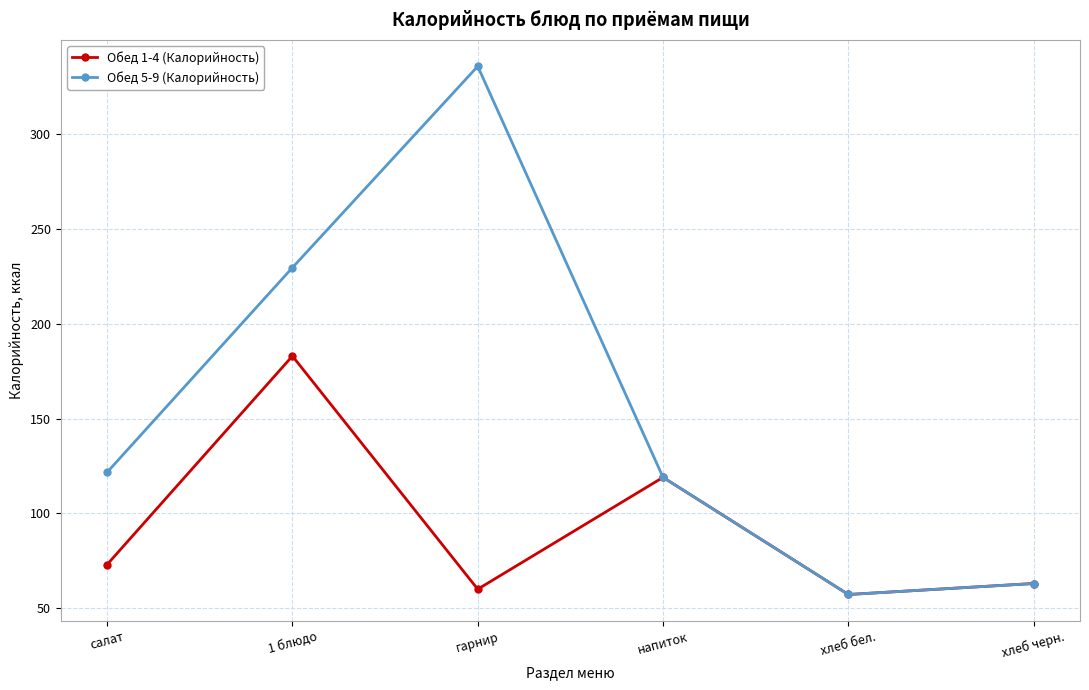

How many interior local peaks does the Обед 1-4 (Калорийность) series have?

2